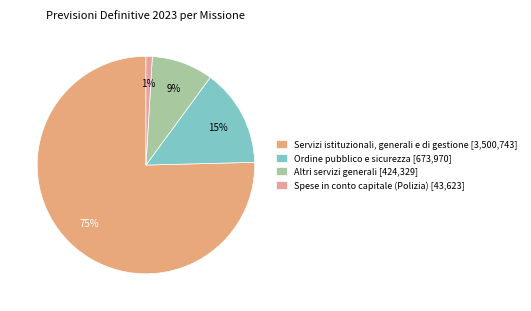

Between Servizi istituzionali, generali e di gestione and Spese in conto capitale (Polizia), which is larger?

Servizi istituzionali, generali e di gestione